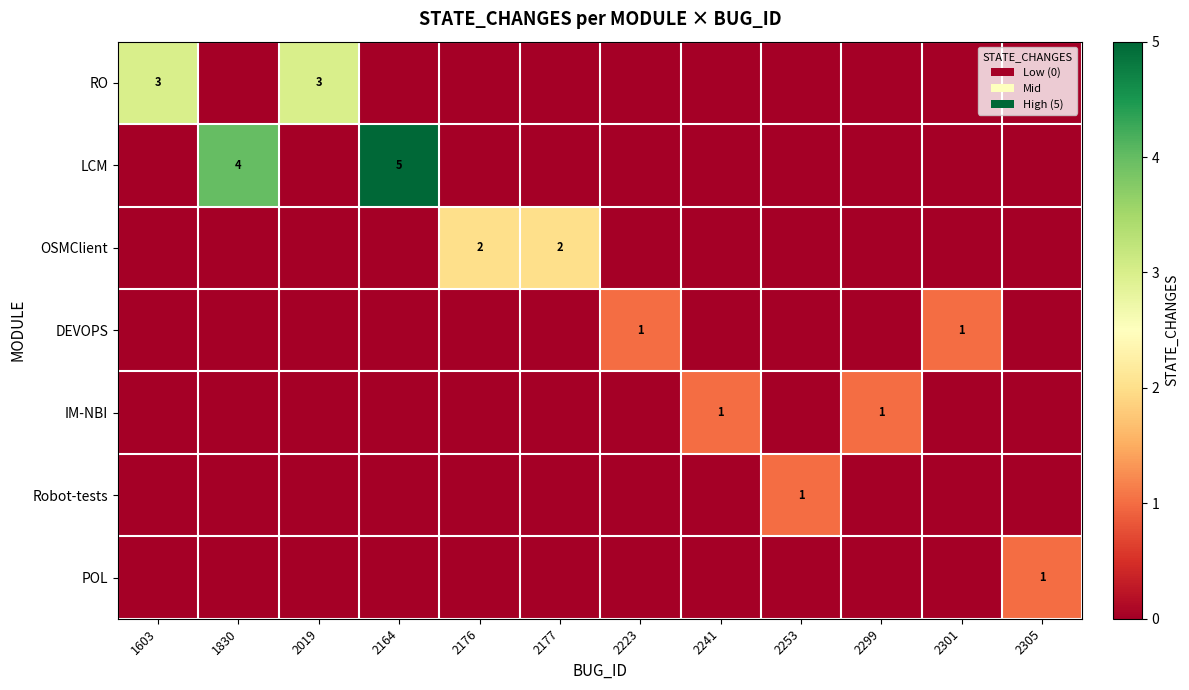

What is the difference between the highest and lowest values at 2177?

2